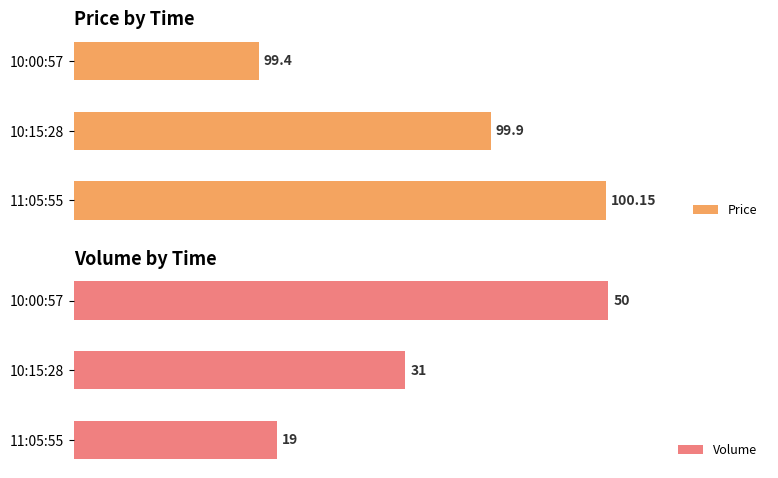

Rank the categories by Price value from lowest to highest.

10:00:57, 10:15:28, 11:05:55